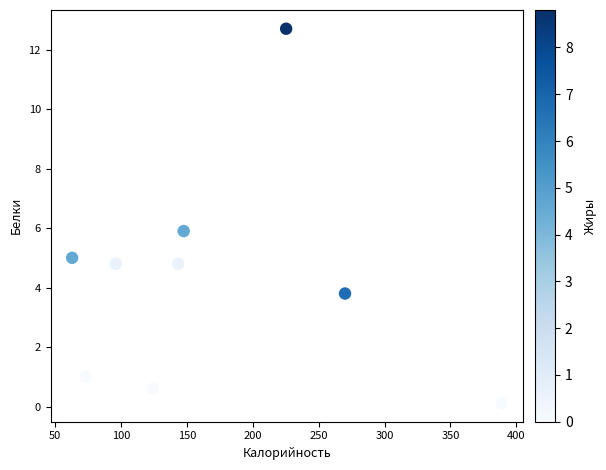

What is the average Y value?

4.3